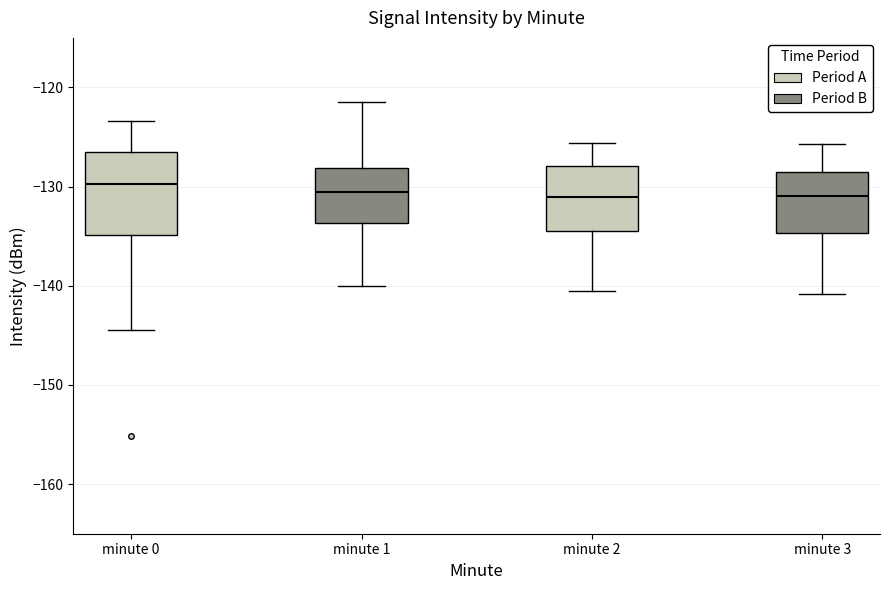

Where does the lower whisker of the box for minute 3 end on the y-axis? The values are not printed on the chart, so give them approximately, as read against the axis.

-141